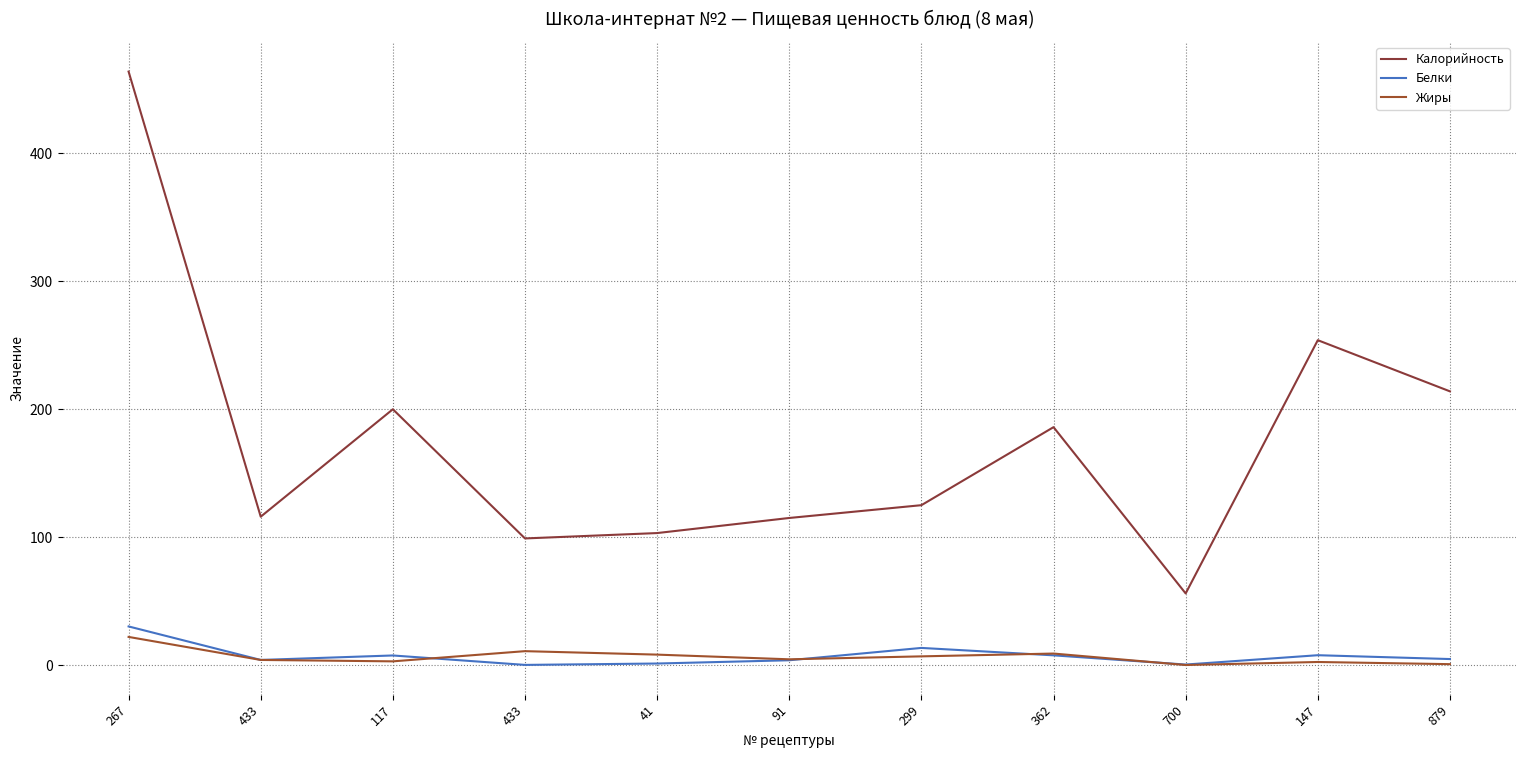

Rank the series by their maximum value, from highest to lowest.

Калорийность, Белки, Жиры